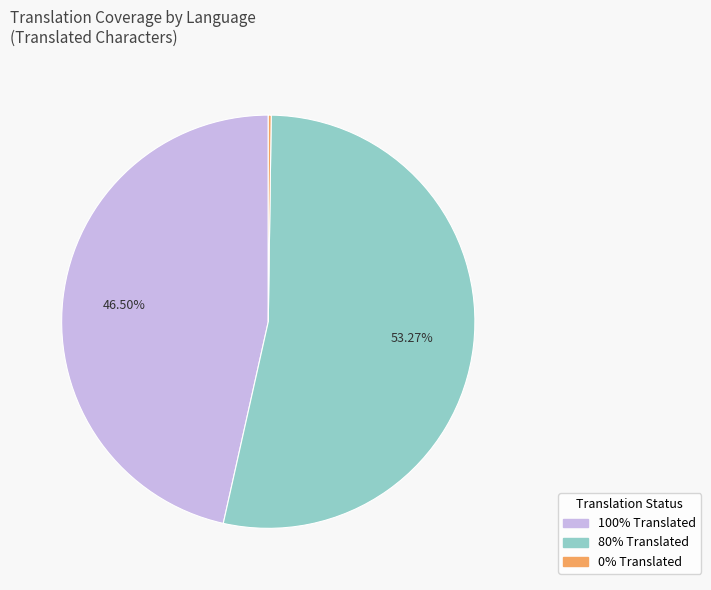

Is there any slice that represents more than half of the pie?

Yes